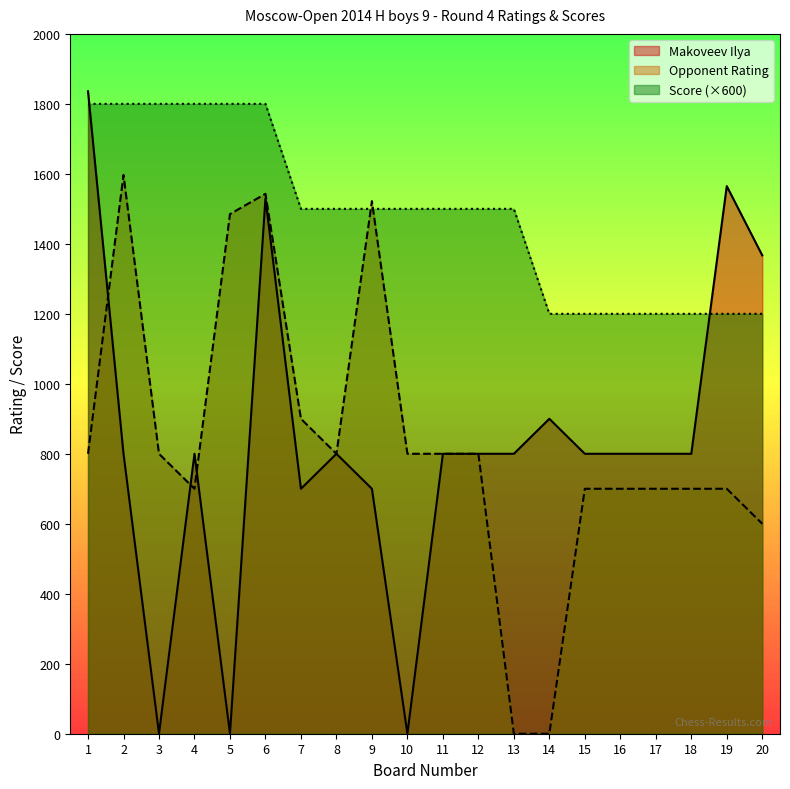

True or false: Opponent Rating has a value of 783 at 20.

False